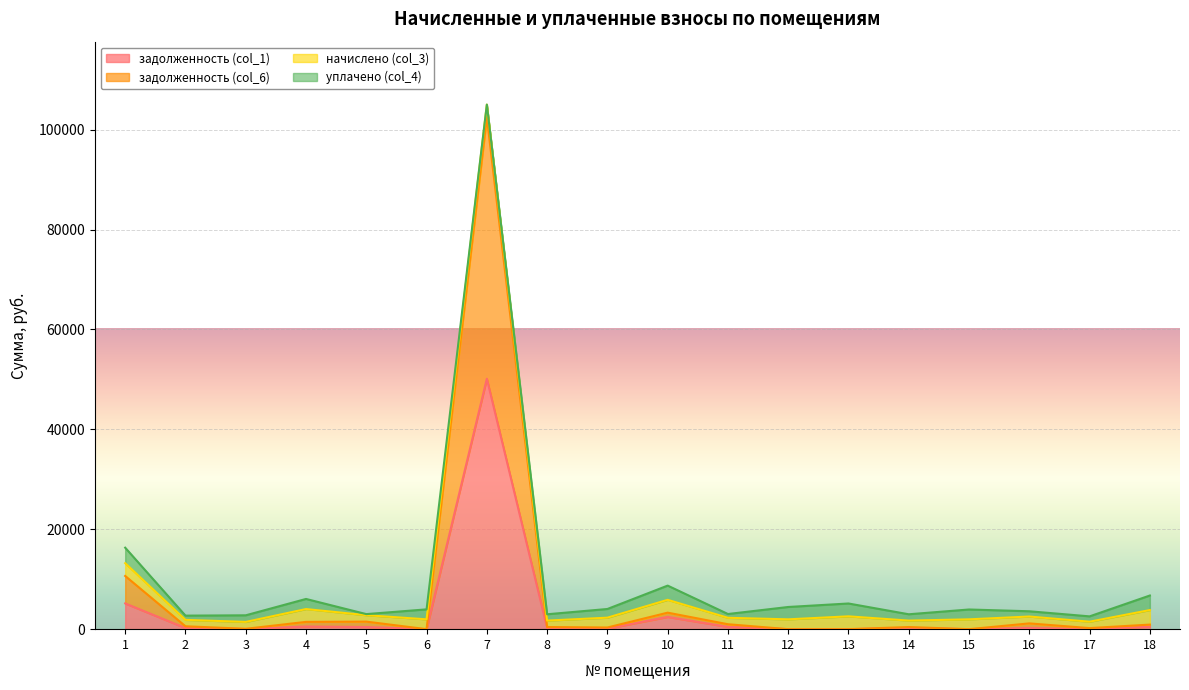

At which label does задолженность (col_6) reach its peak?

7